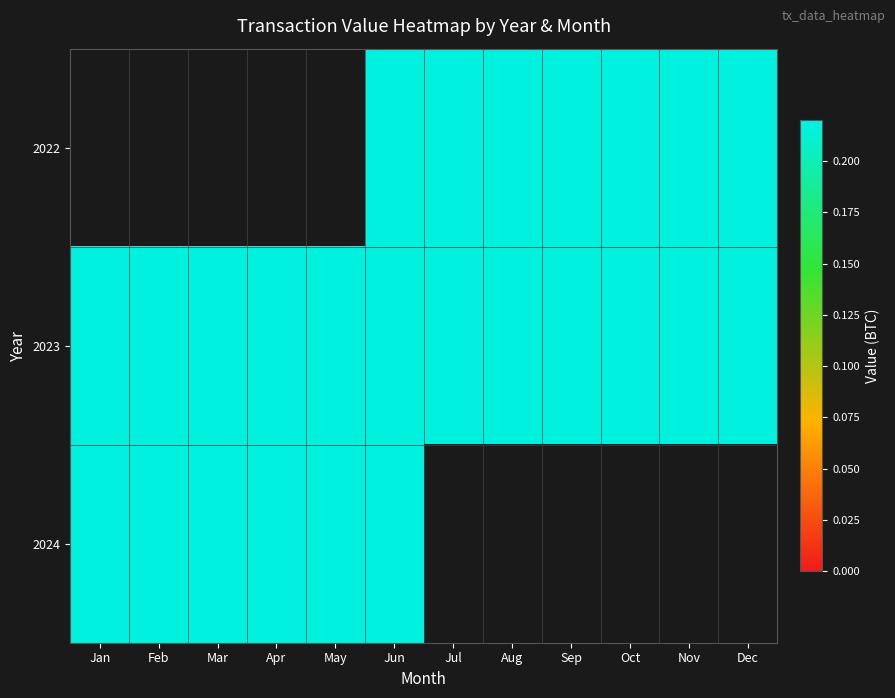

List the labels in order of 2023 value, largest first.

Jan, Feb, Mar, Apr, May, Jun, Jul, Aug, Sep, Oct, Nov, Dec